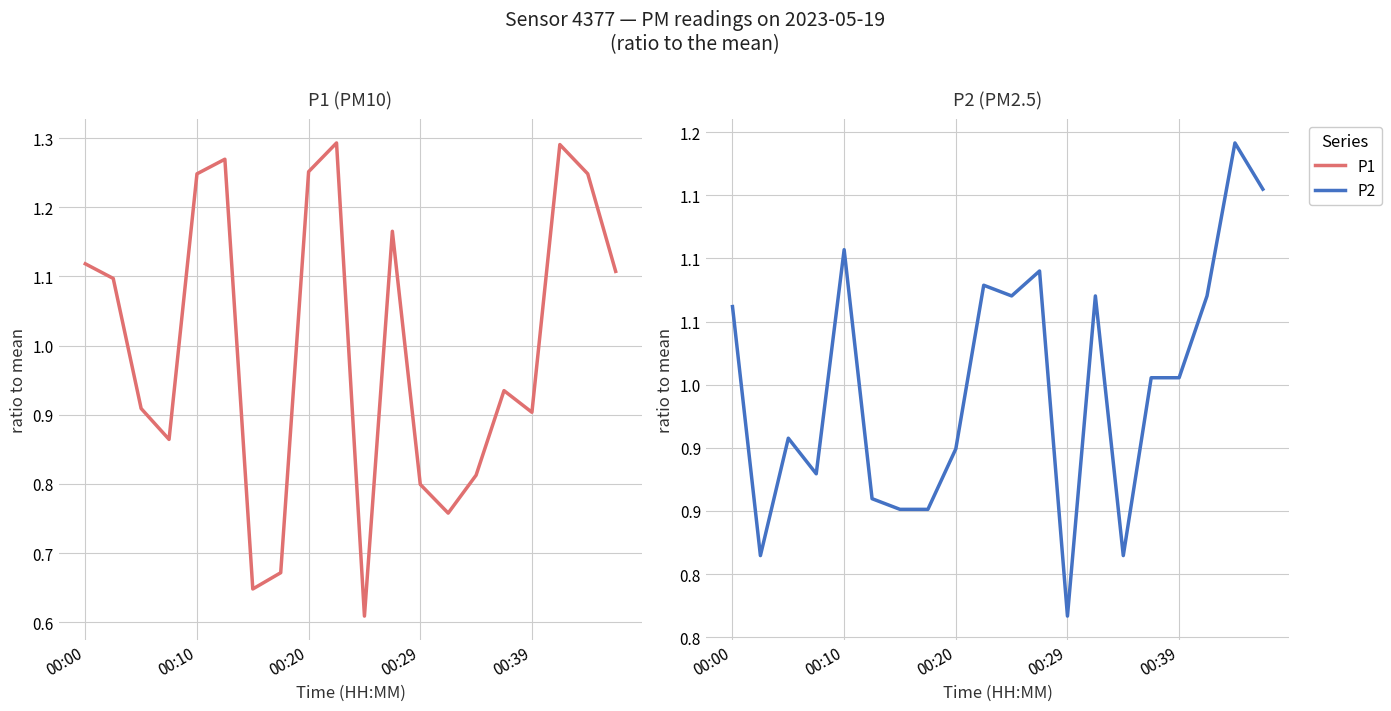

True or false: P1 has a value of 2.0 at 00:00.

False